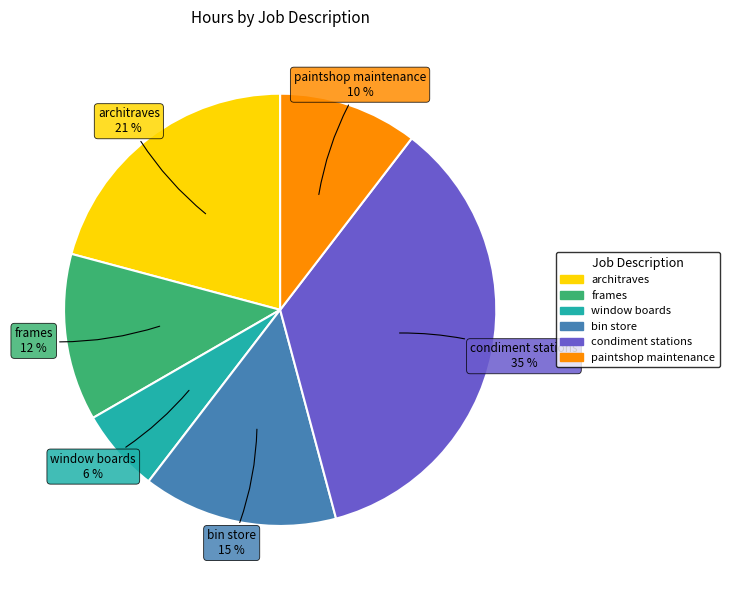

The architraves slice represents 30% of the pie. True or false?

False